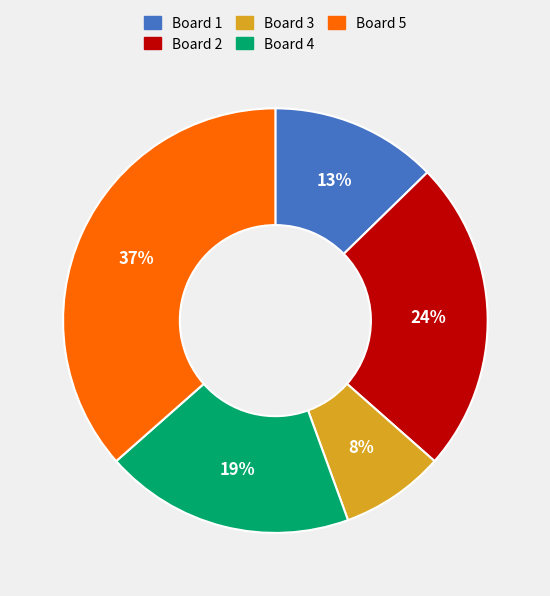

To the nearest percent, what is the combined percentage of Board 4 and Board 3?

27%